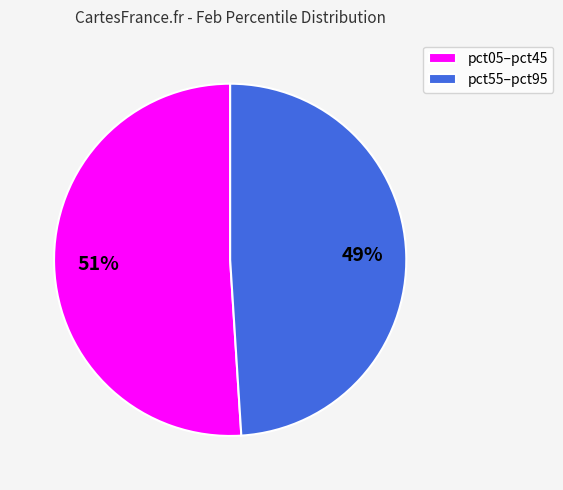

To the nearest percent, what percentage of the pie is pct05–pct45?

51%